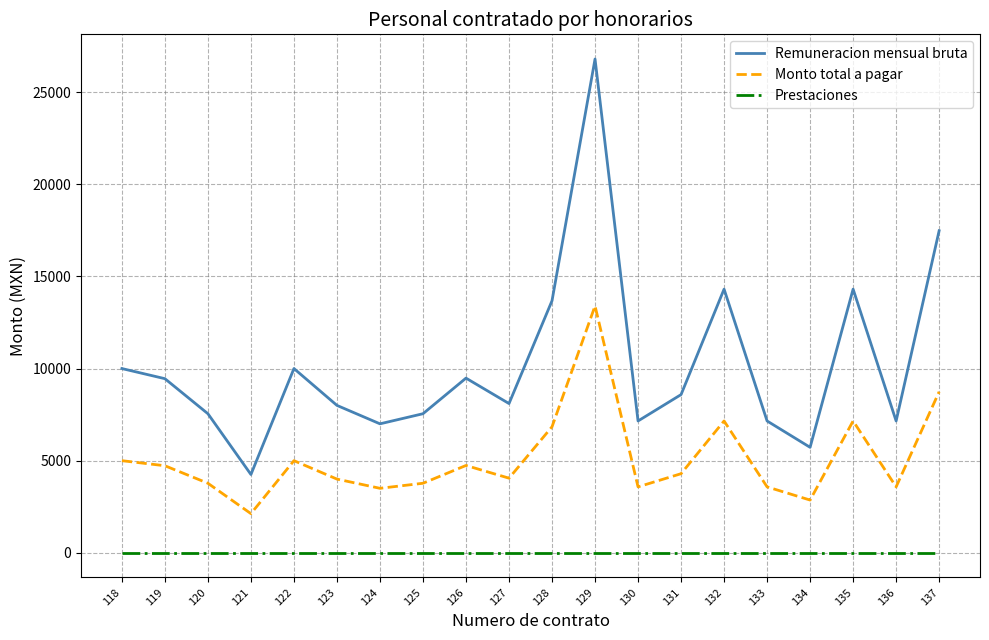

Between 121 and 137, which series saw the biggest shift?

Remuneracion mensual bruta